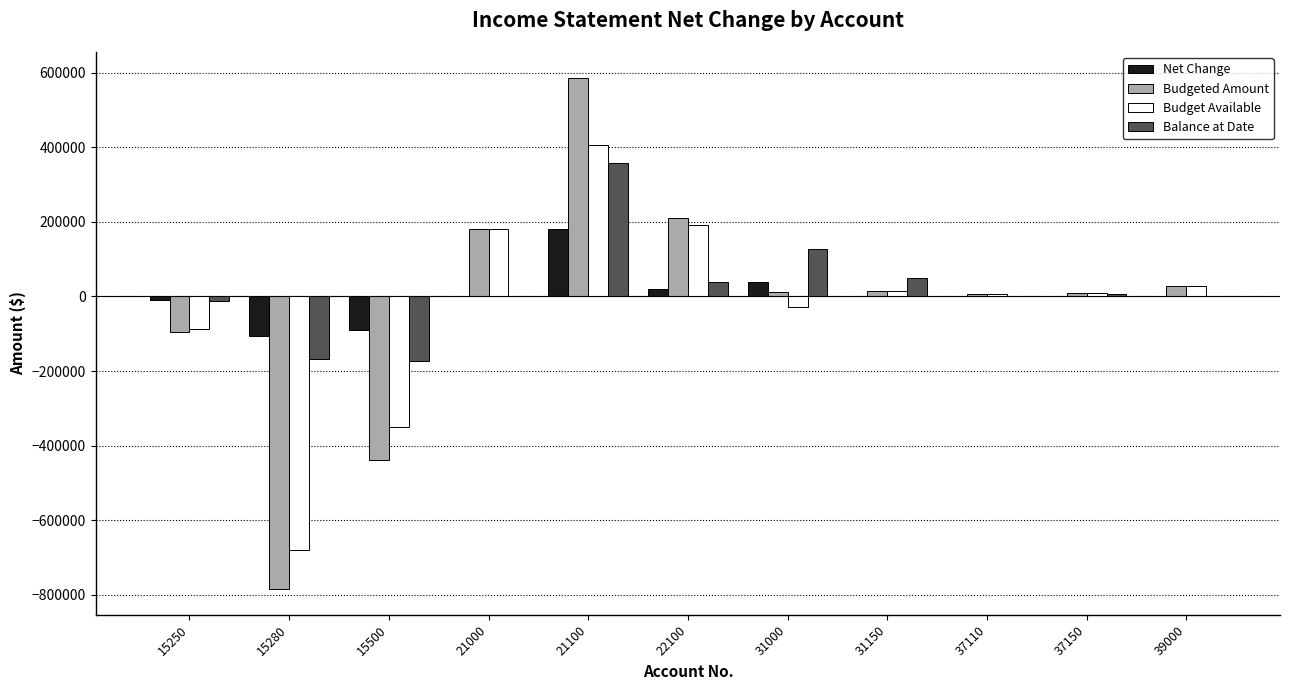

Is the value of Balance at Date at 15280 greater than the value of Net Change at 21000?

No